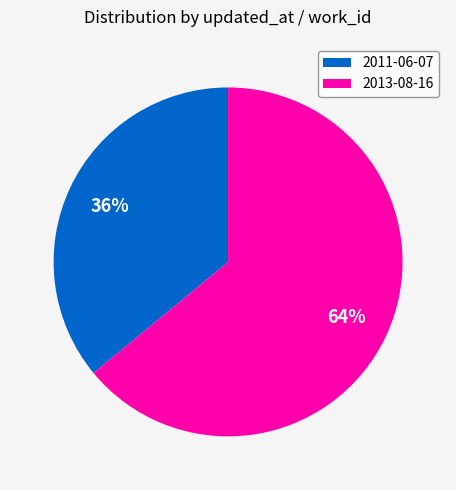

Between 2013-08-16 and 2011-06-07, which is larger?

2013-08-16